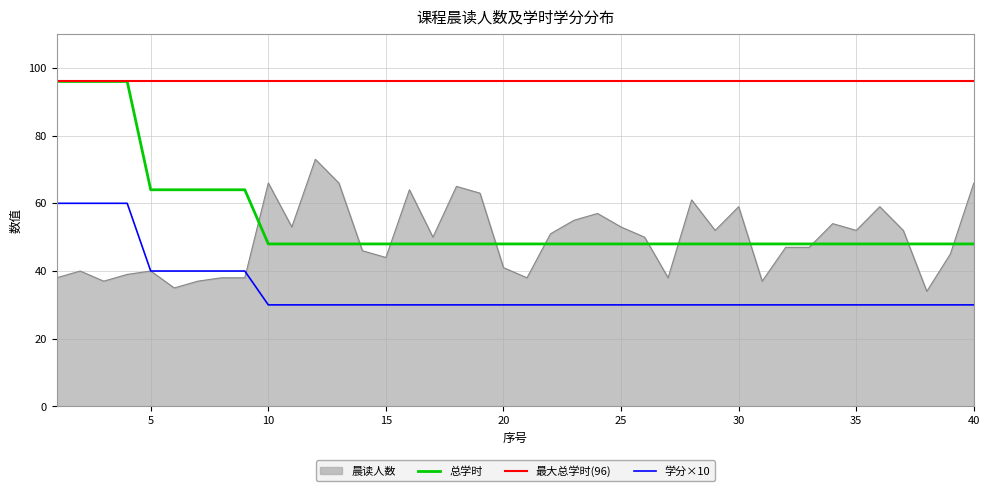

Which category has the lowest value in the 总学时 series?

10